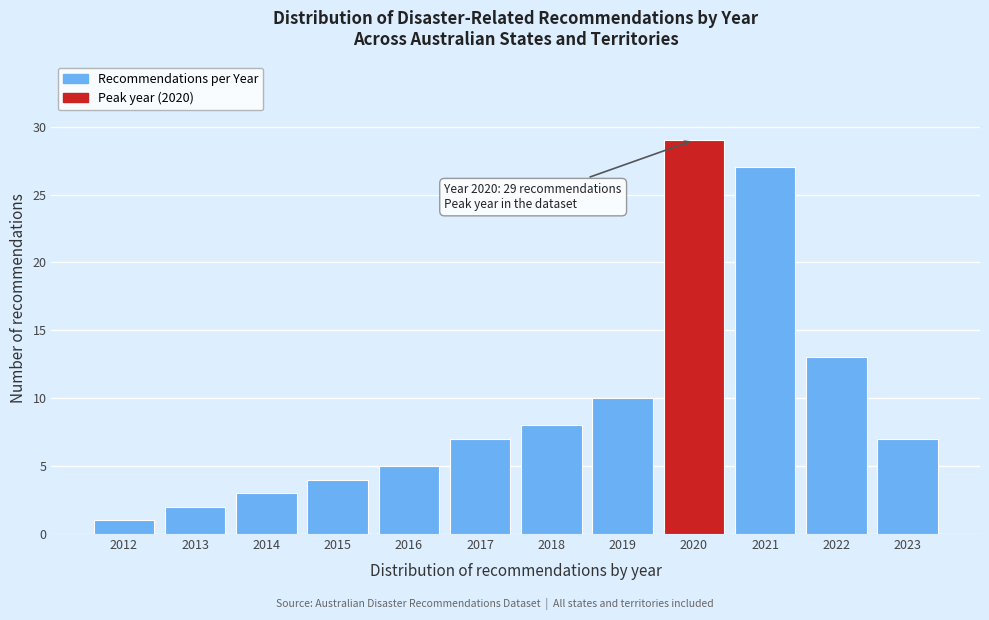

Reading right to left, transcribe all the data shown in this chart.

7	13	27	29	10	8	7	5	4	3	2	1